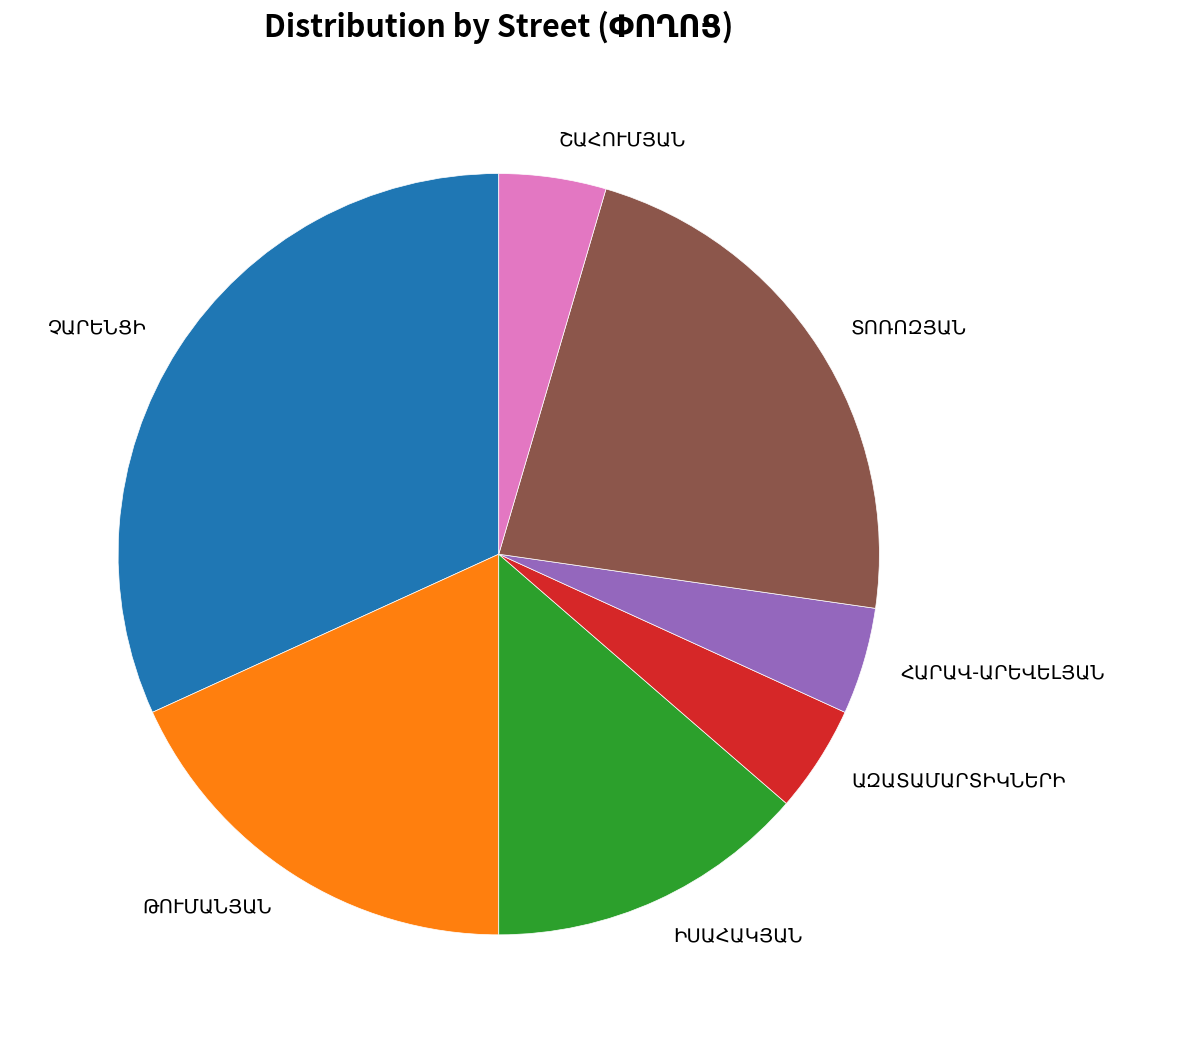

Is there any slice that represents more than half of the pie?

No